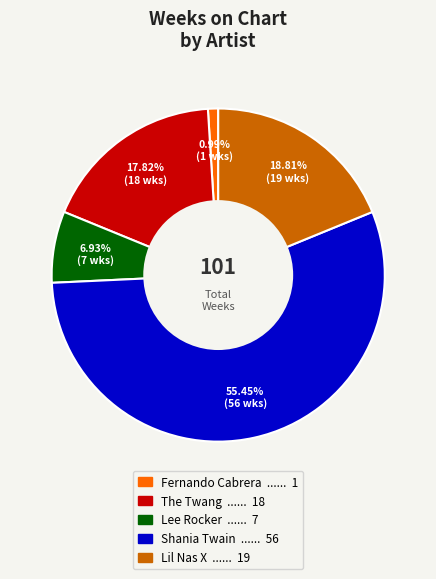

What percentage do Fernando Cabrera and Shania Twain together represent?

56.4%